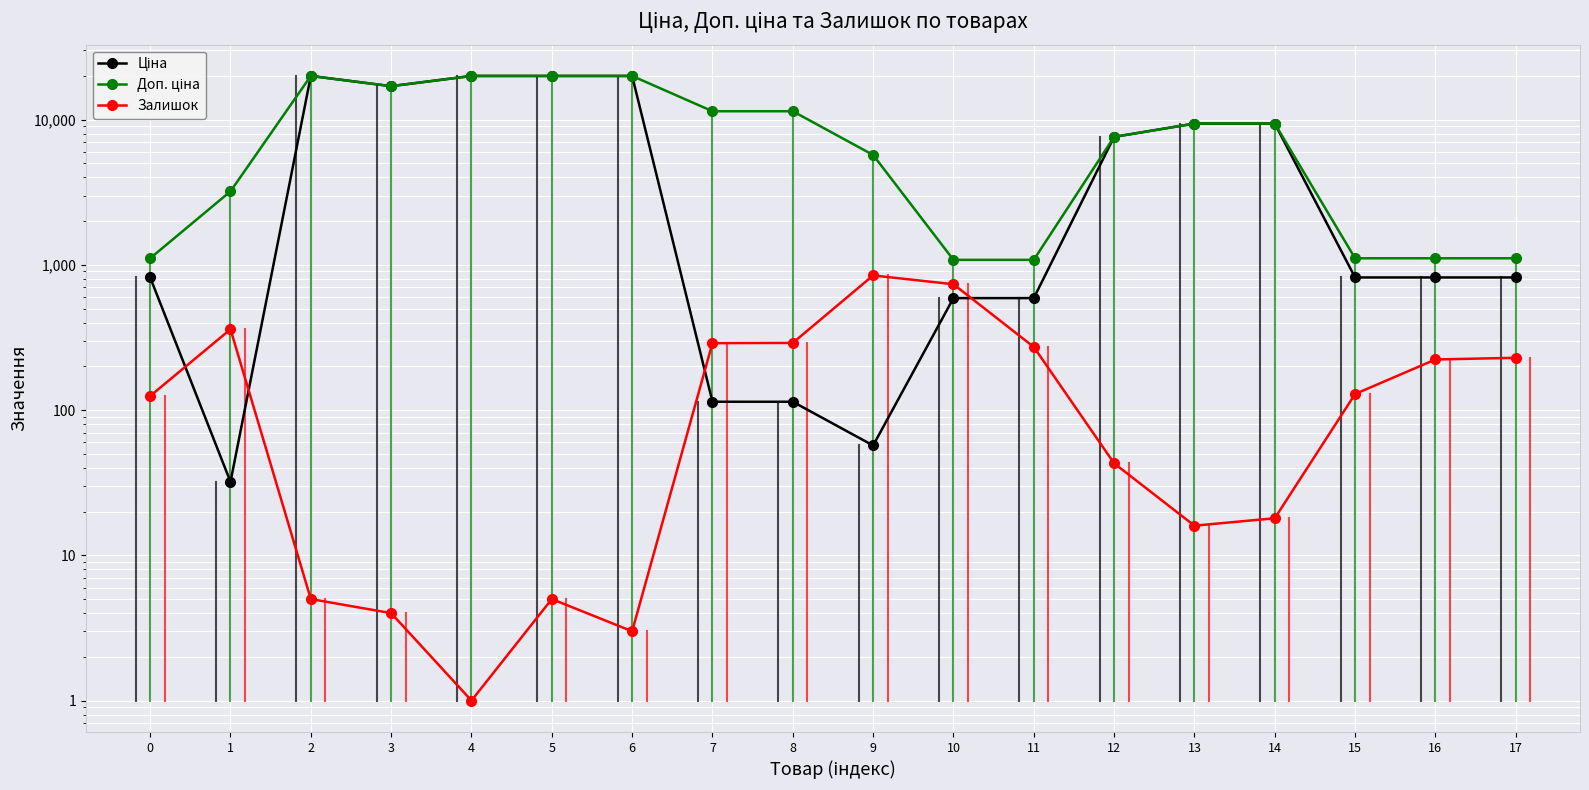

What is the value of the Залишок point at the 13th from the left?

43.0